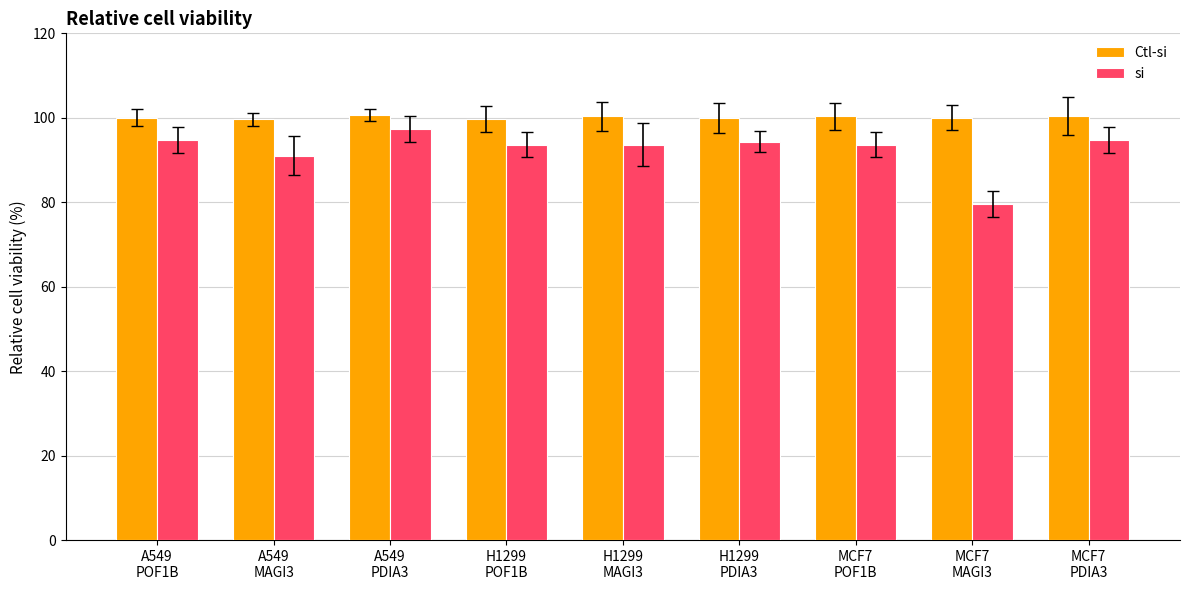

What is the sum of all si values?

832.7